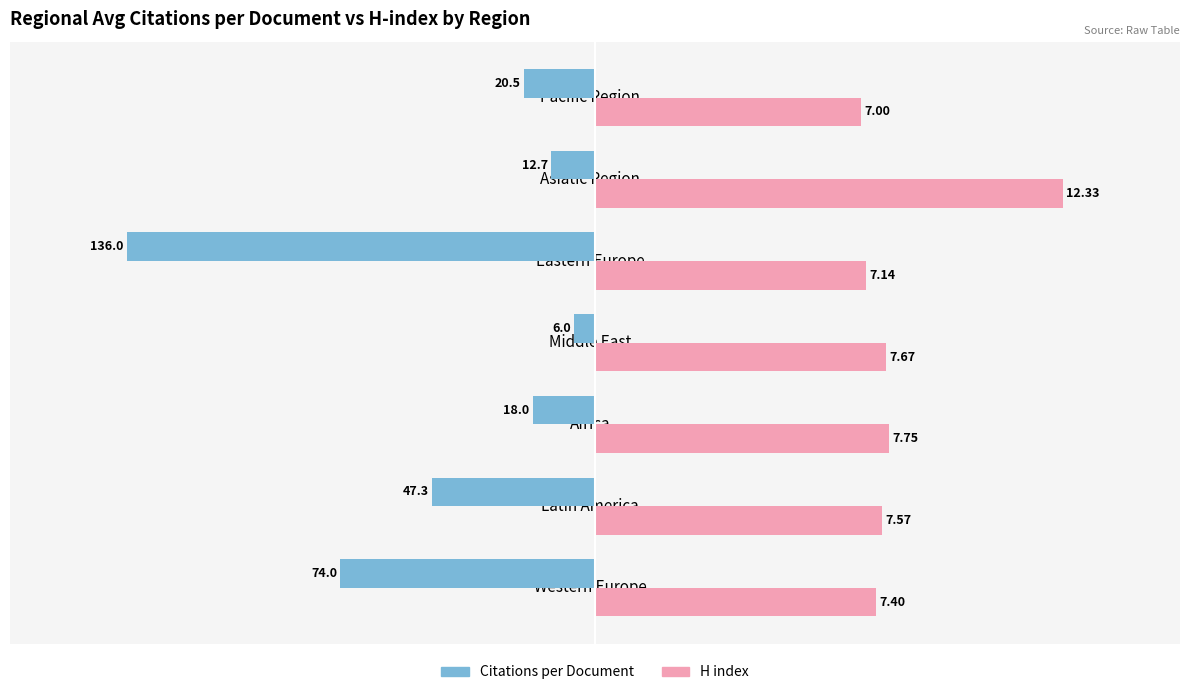

How many bars are there in each group?

2